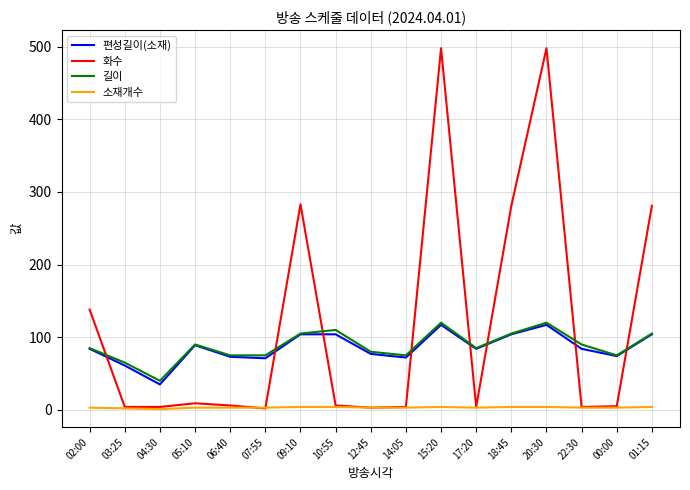

Is the value of 소재개수 at 07:55 greater than the value of 편성길이(소재) at 06:40?

No